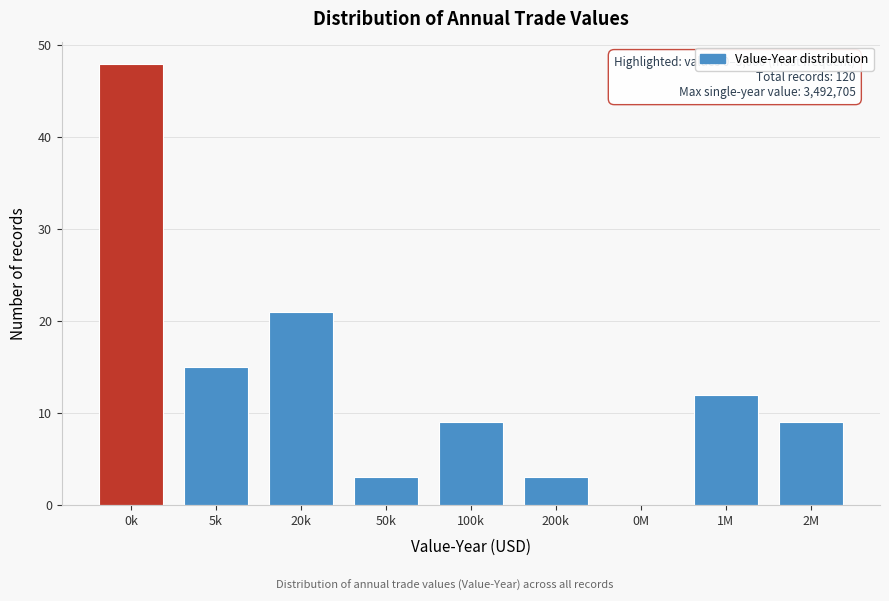

Reading left to right, list all the values displayed in this chart.

0k=48	5k=15	20k=21	50k=3	100k=9	200k=3	0M=0	1M=12	2M=9